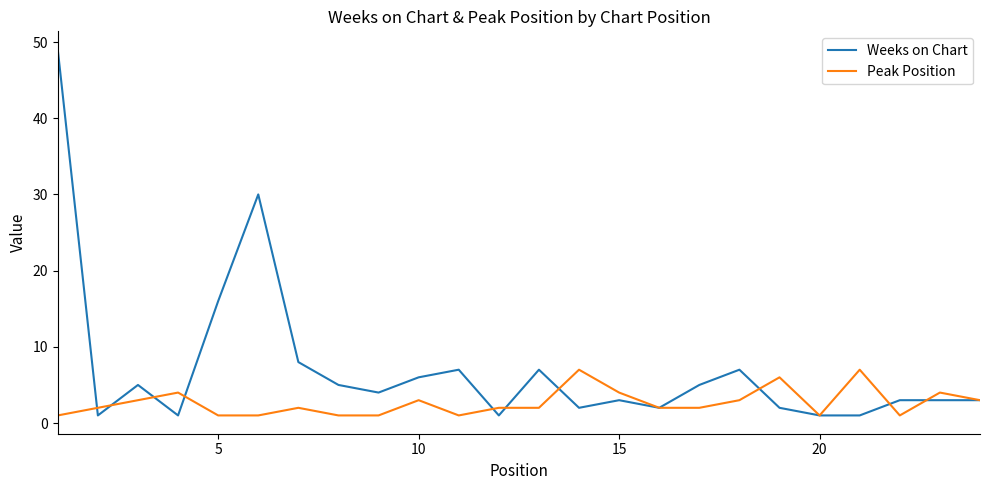

Rank the series by their average value, from highest to lowest.

Weeks on Chart, Peak Position